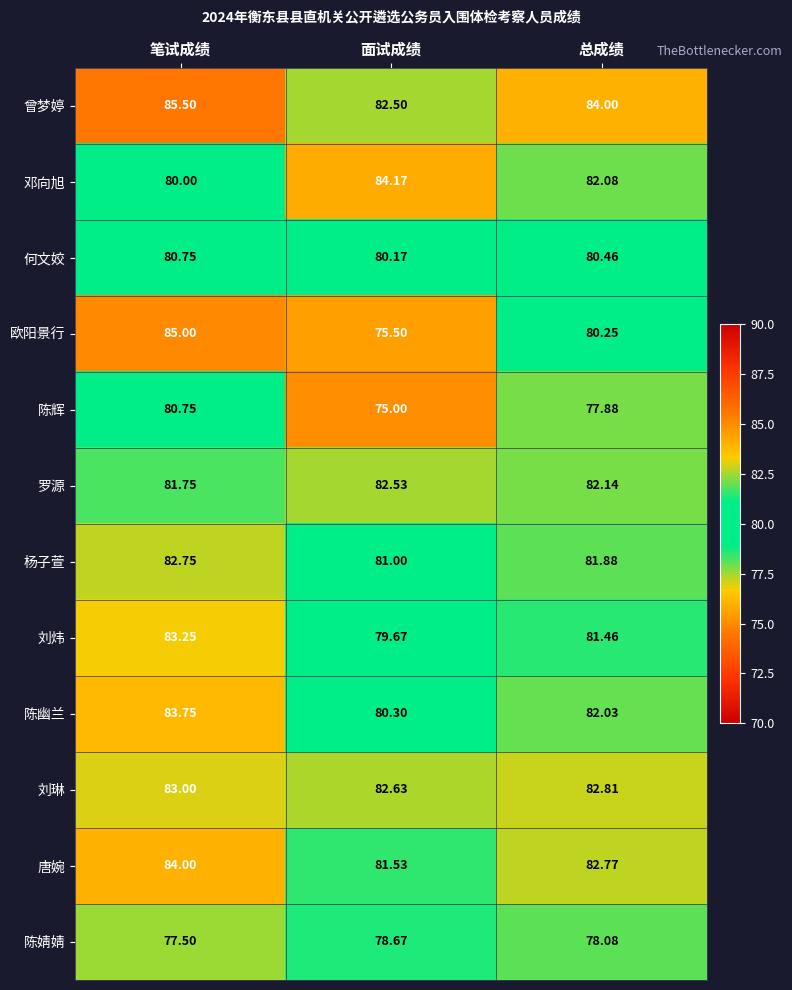

Rank the categories by 邓向旭 value from highest to lowest.

面试成绩, 总成绩, 笔试成绩